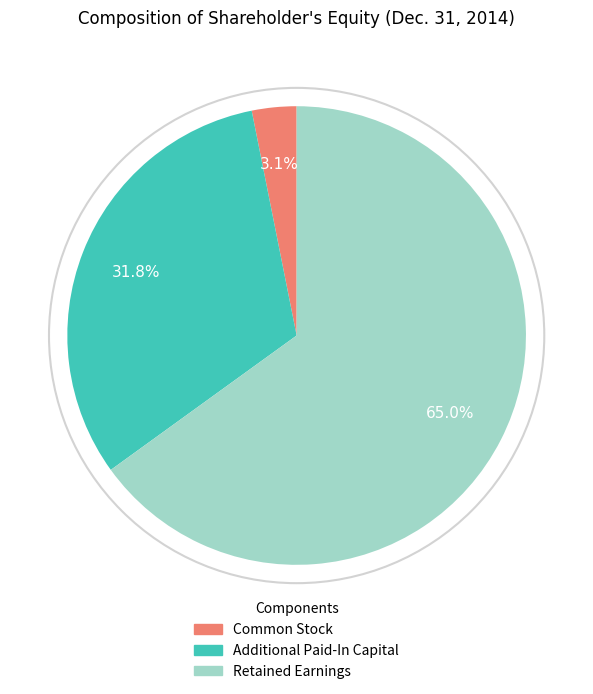

How much of the chart is everything except Common Stock?

96.9%